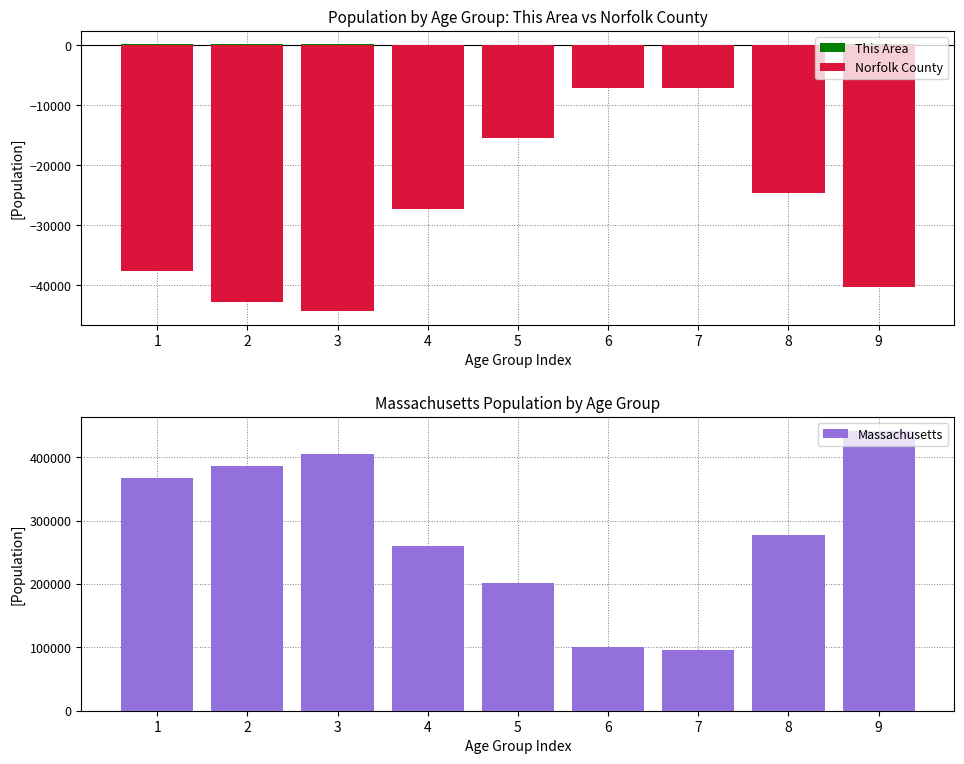

What is the difference between the highest and lowest values at 1?

404802